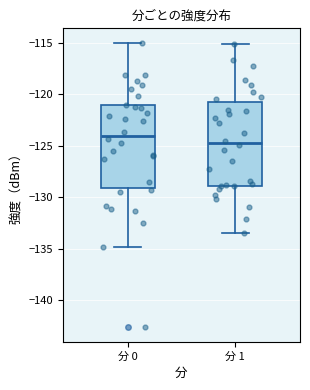

Reading left to right, transcribe this box plot: for each box, give where its median line is, the range the box spans, and where its two whiskers end, as read against the y-axis. The values are not printed on the chart, so give them approximately, as read against the axis.

分 0: median -124.0, box -129.0 to -121.0, whiskers -135.0 to -115.0
分 1: median -124.5, box -129.0 to -121.0, whiskers -133.5 to -115.0